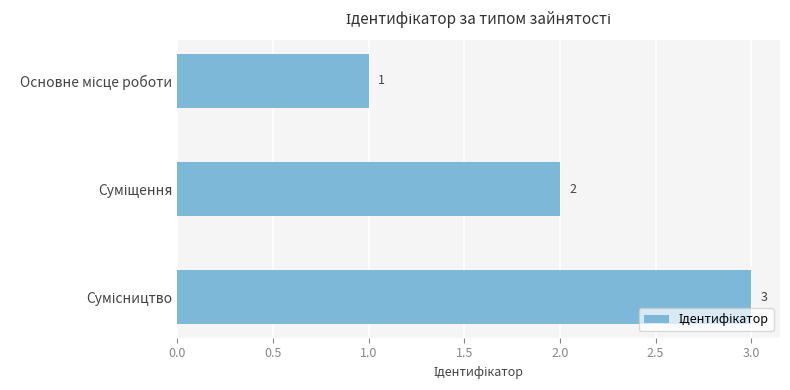

What is the value of the 3rd bar from the top?

3